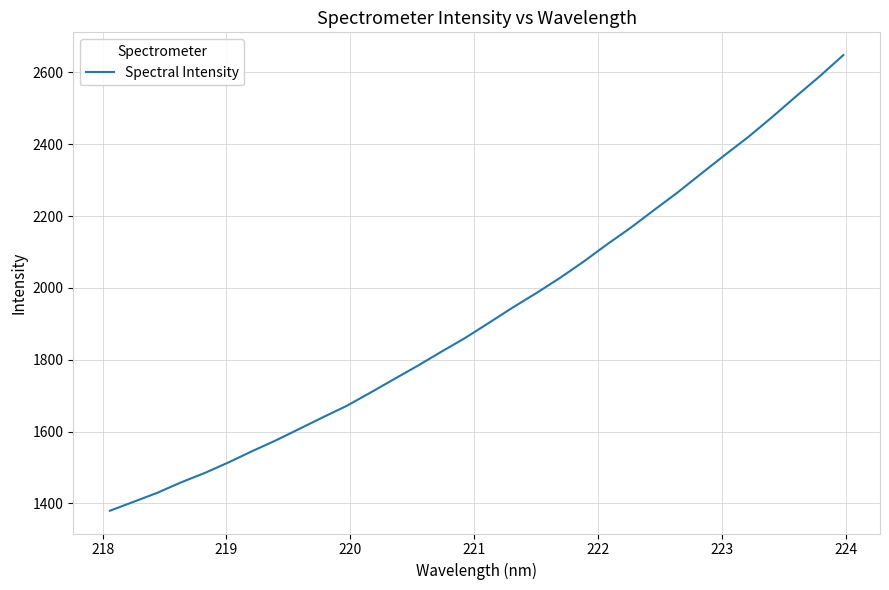

True or false: there are more than 0 points higher than both neighbors.

False